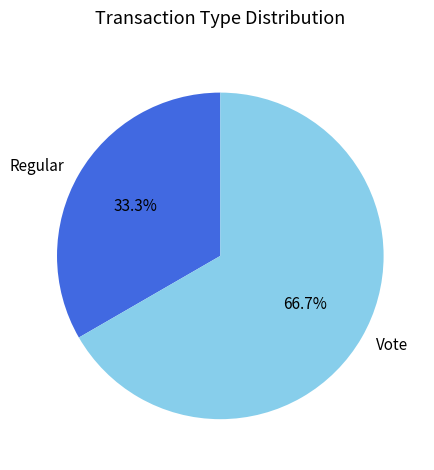

To the nearest percent, what portion does Regular represent?

33%